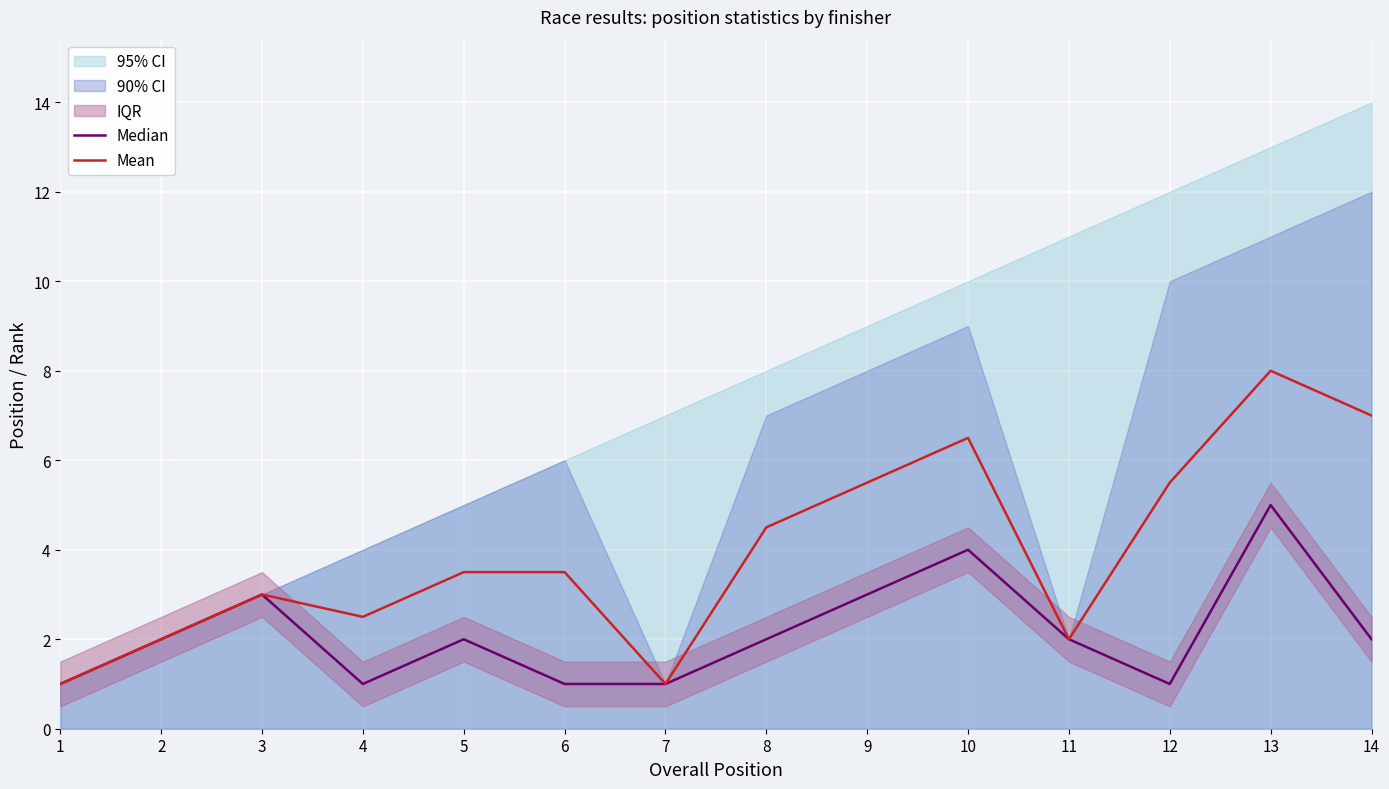

What value does the Median series have at 14?

2.0